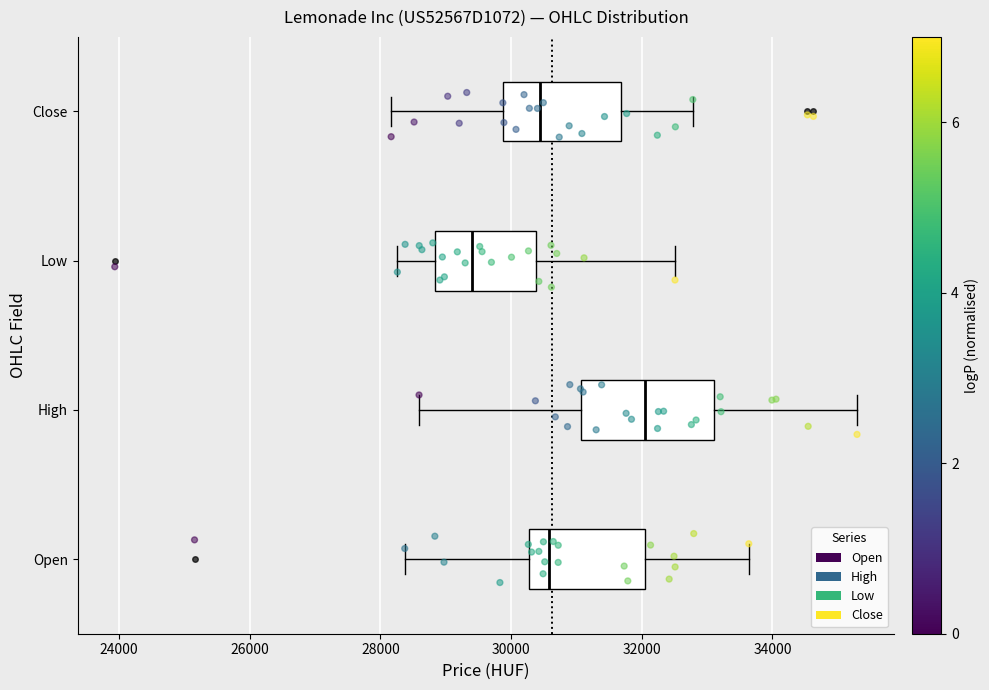

Comparing the boxes themselves (not the whiskers), which one is the widest?

High